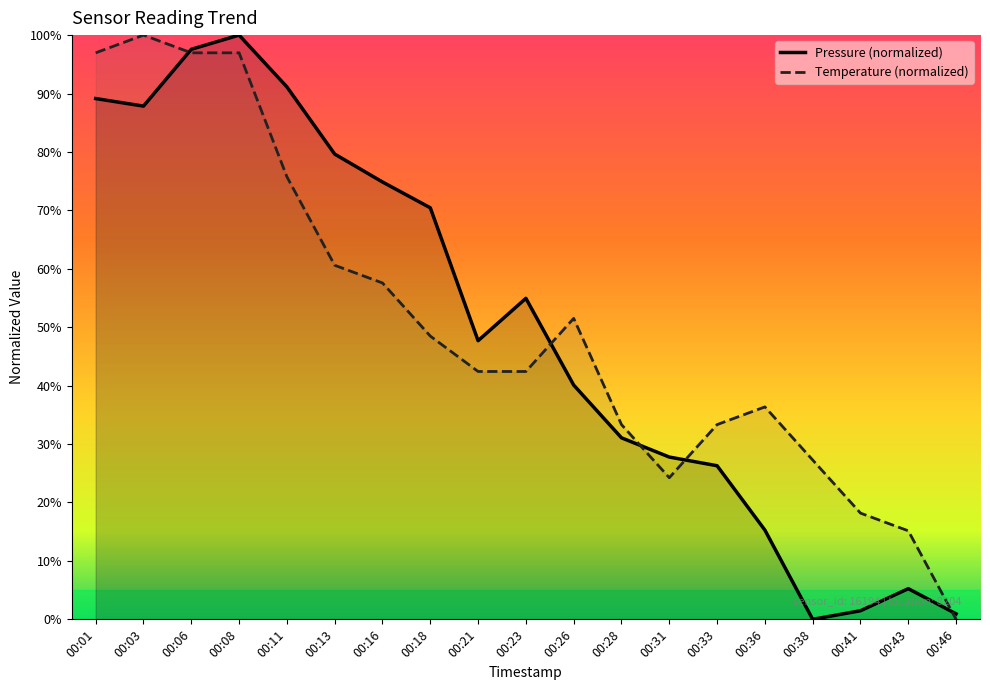

How many interior local valleys does the temperature series have?

1